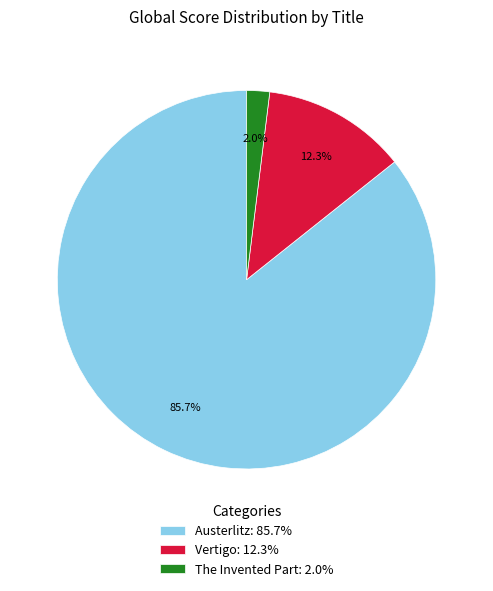

To the nearest percent, what portion does Austerlitz represent?

86%